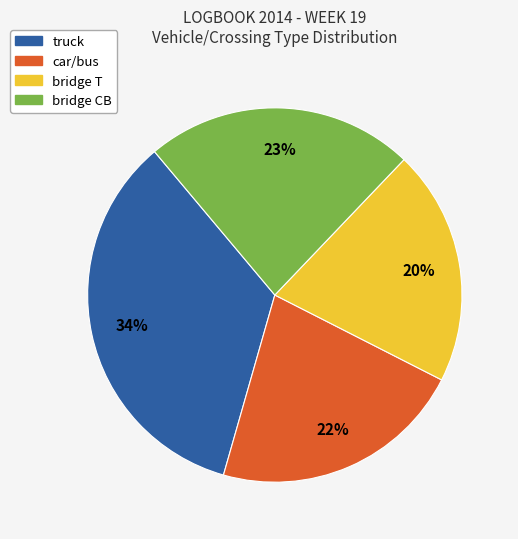

What is the ratio of the value at car/bus to the value at bridge T?

1.1